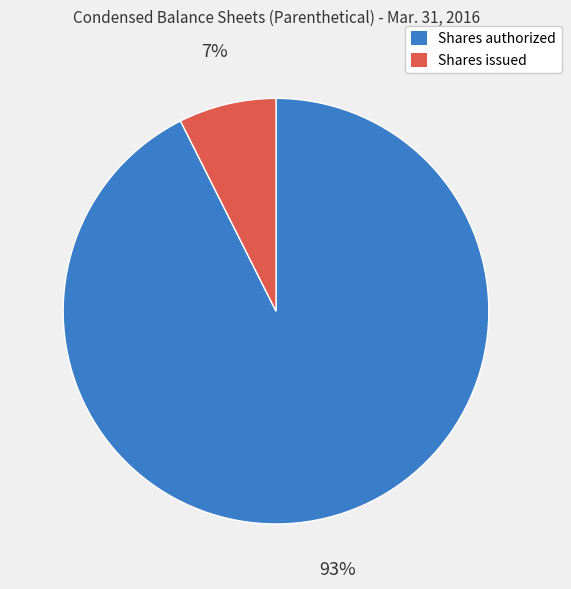

Is there any slice that represents more than half of the pie?

Yes